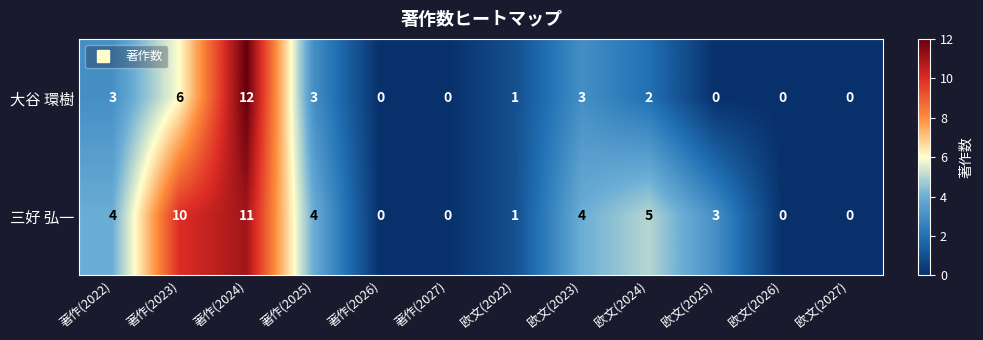

True or false: 三好 弘一 has a value of 10 at 著作(2023).

True